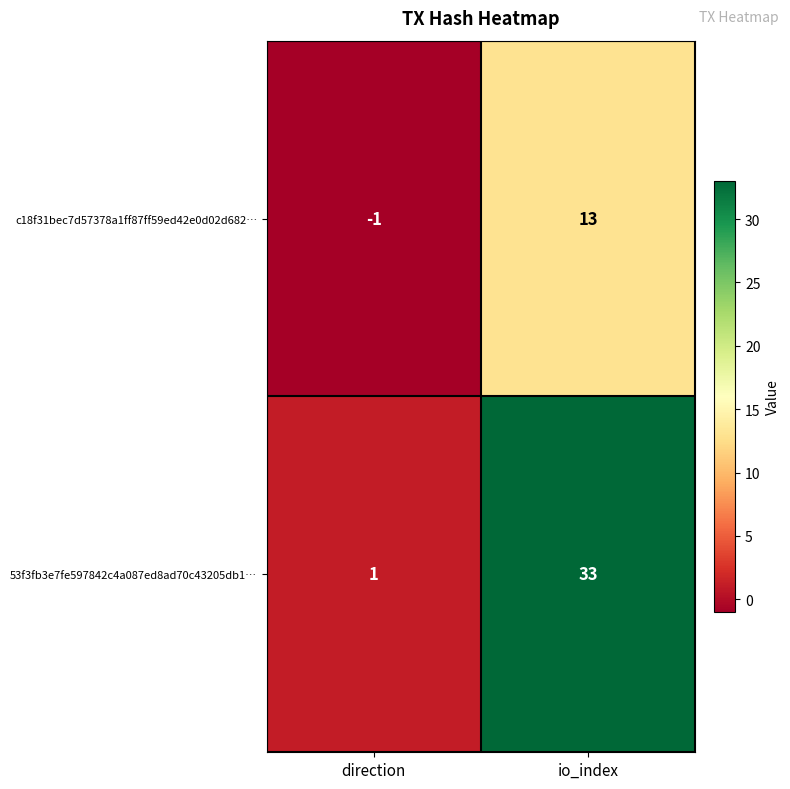

Reading left to right, list all the values displayed in this chart.

c18f31bec7d57378a1ff87ff59ed42e0d02d682…: direction=-1	io_index=13
53f3fb3e7fe597842c4a087ed8ad70c43205db1…: direction=1	io_index=33